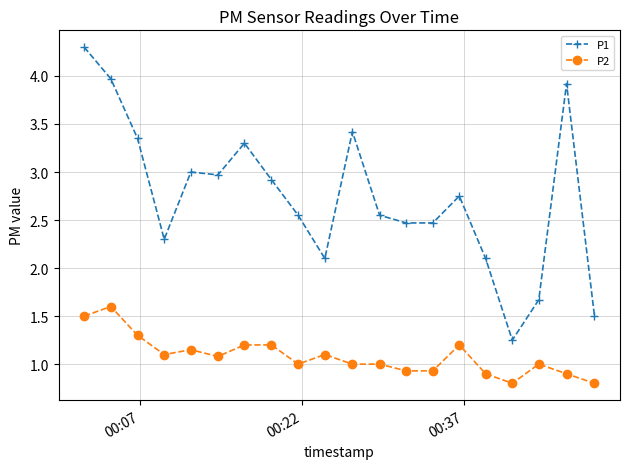

True or false: P2 has more than 1 points higher than both neighbors.

True